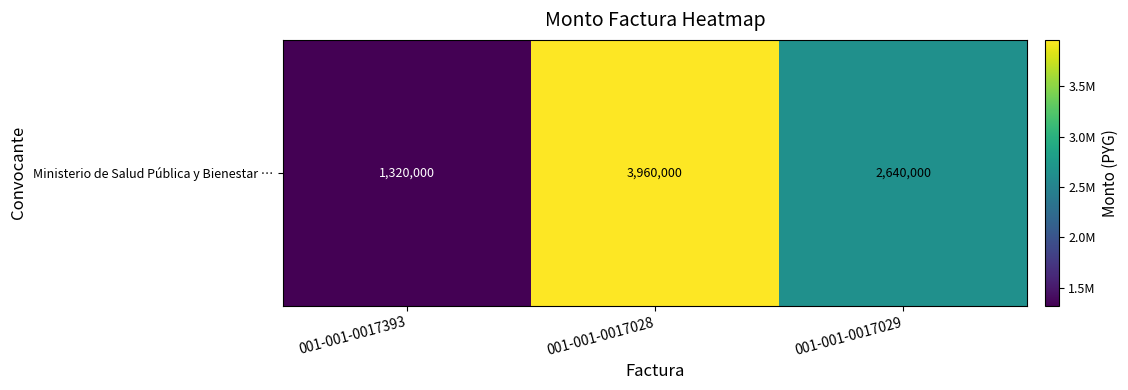

True or false: the data shows 3960000 at 001-001-0017028.

True